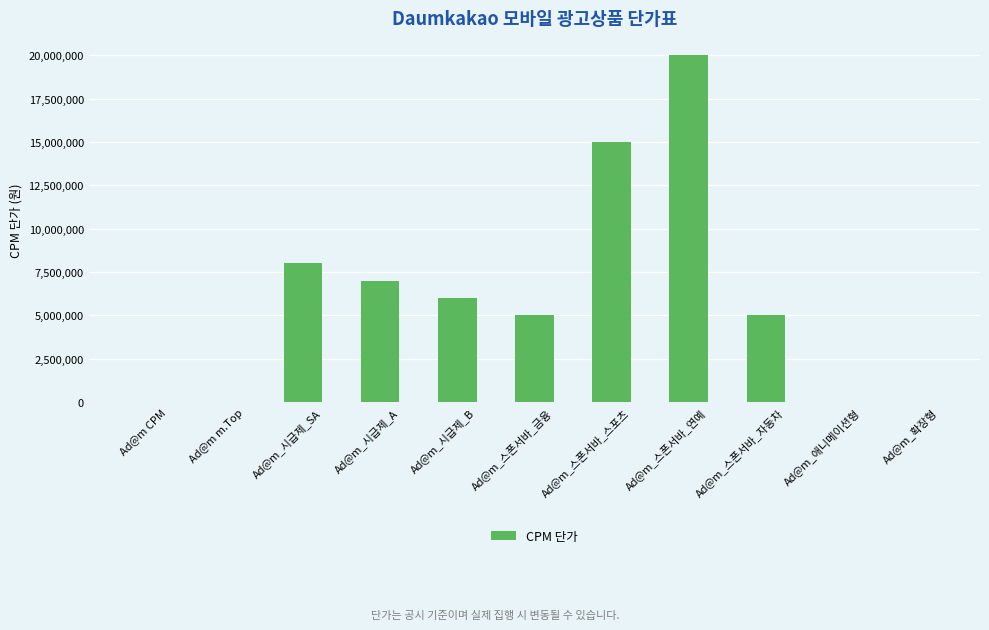

What is the maximum value shown in the chart?

20000000